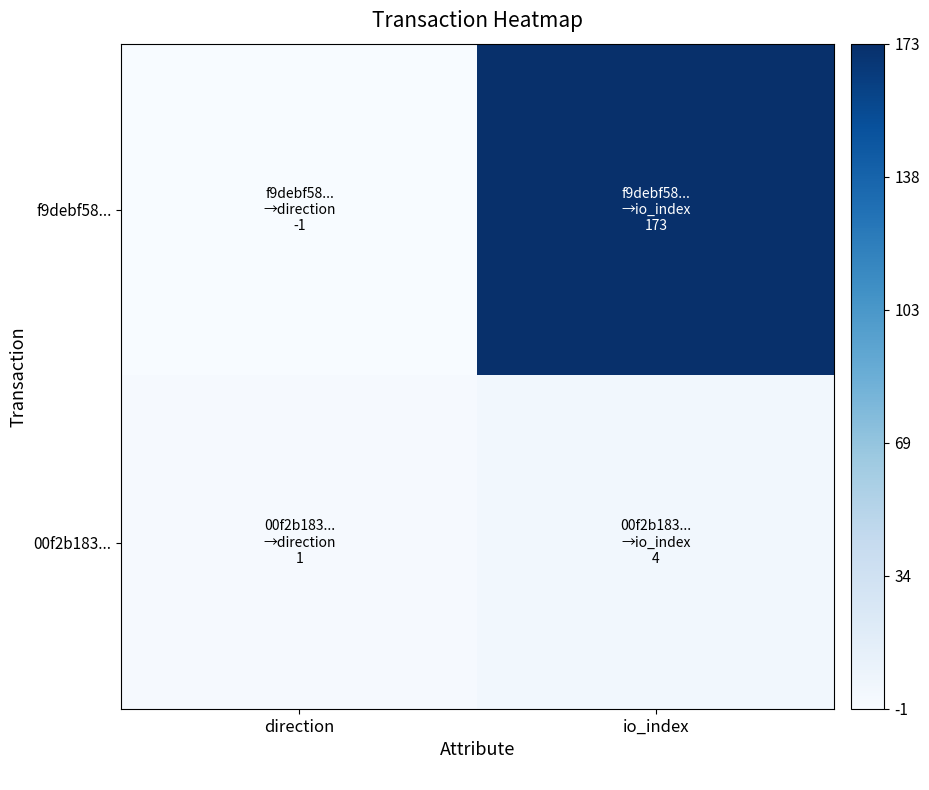

What is the total value across all series at io_index?

179